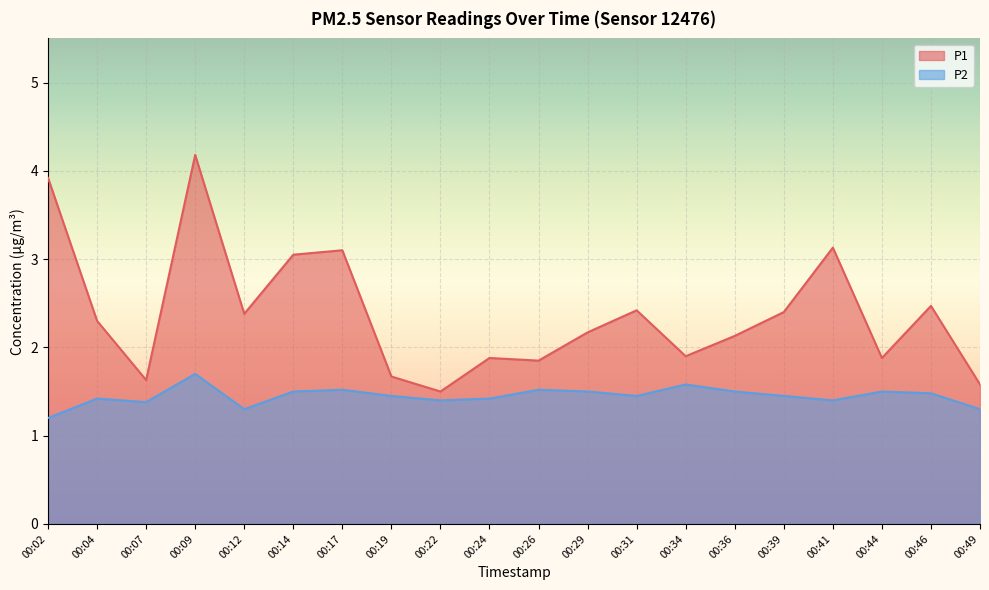

Count the P2 values in the range 1 to 2.

20